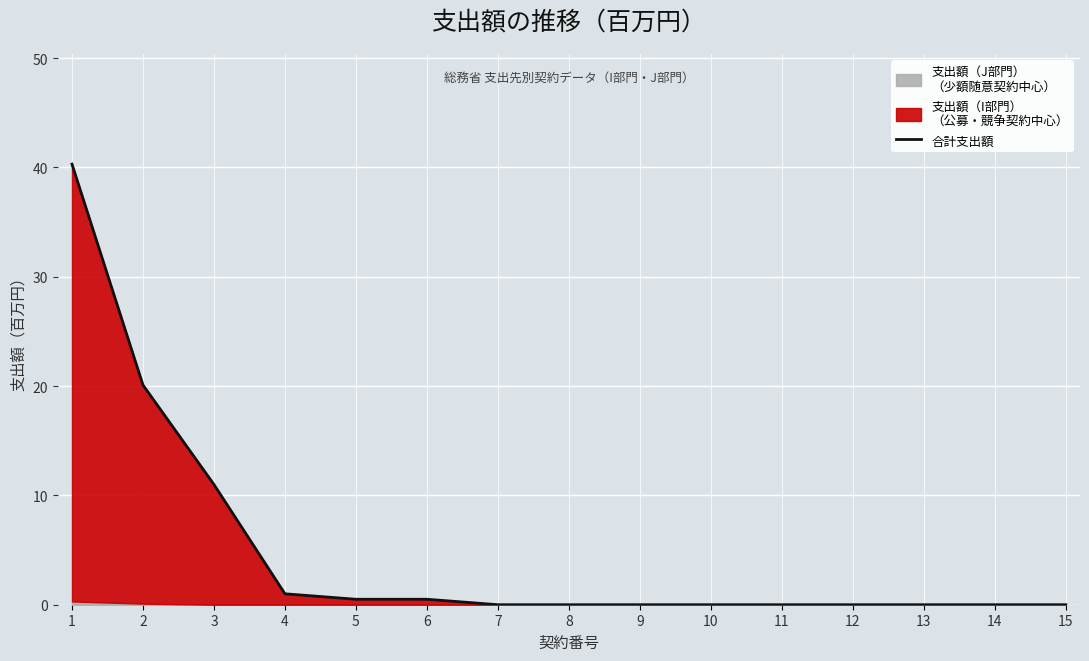

What is the sum of all values?

73.4